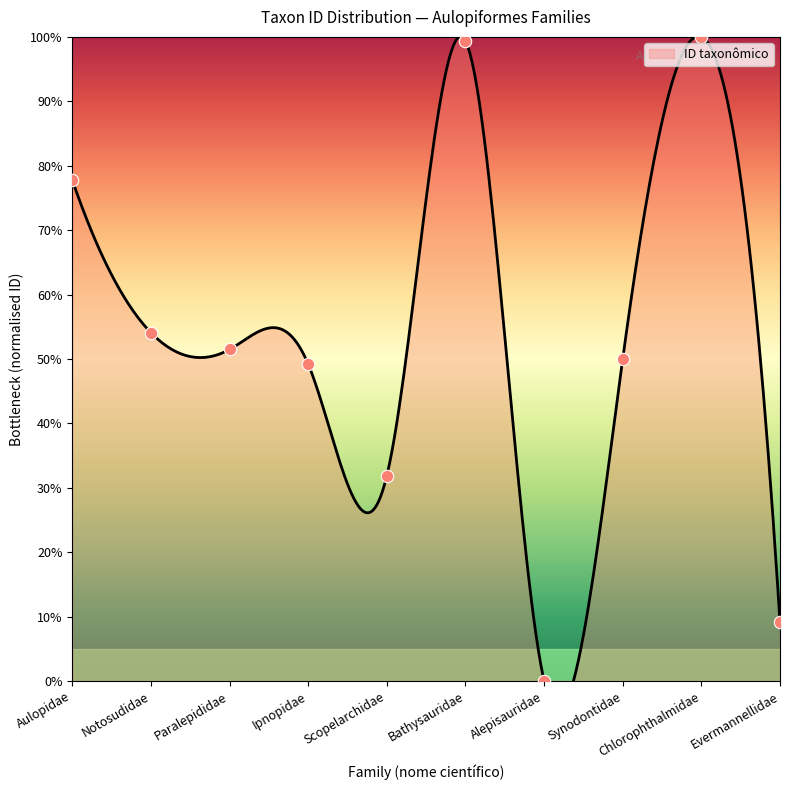

Approximately how many times larger is the value at Scopelarchidae compared to Synodontidae?

0.6